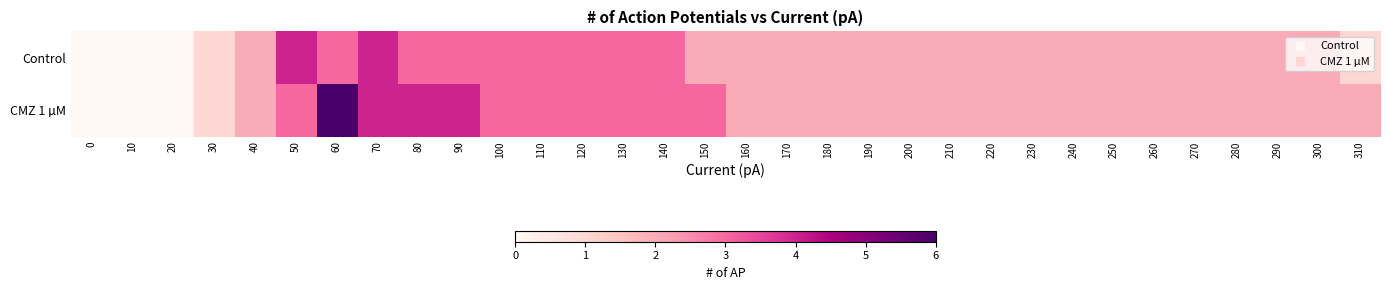

At how many categories does at least one series exceed 5?

1